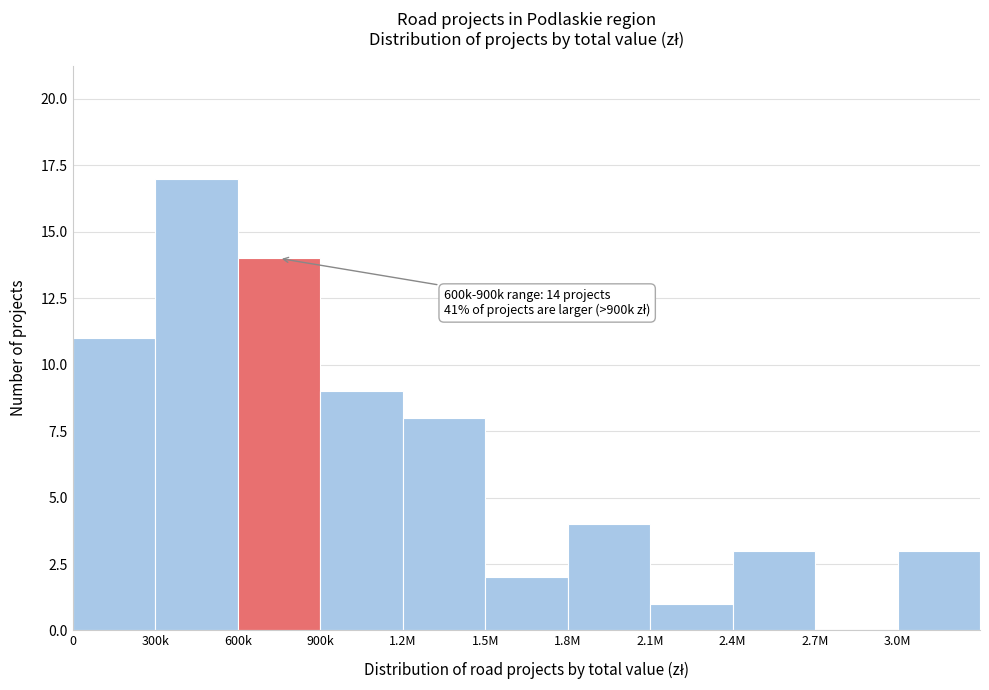

Reading left to right, extract all data points from this chart.

0=11	300k=17	600k=14	900k=9	1.2M=8	1.5M=2	1.8M=4	2.1M=1	2.4M=3	2.7M=0	3.0M=3